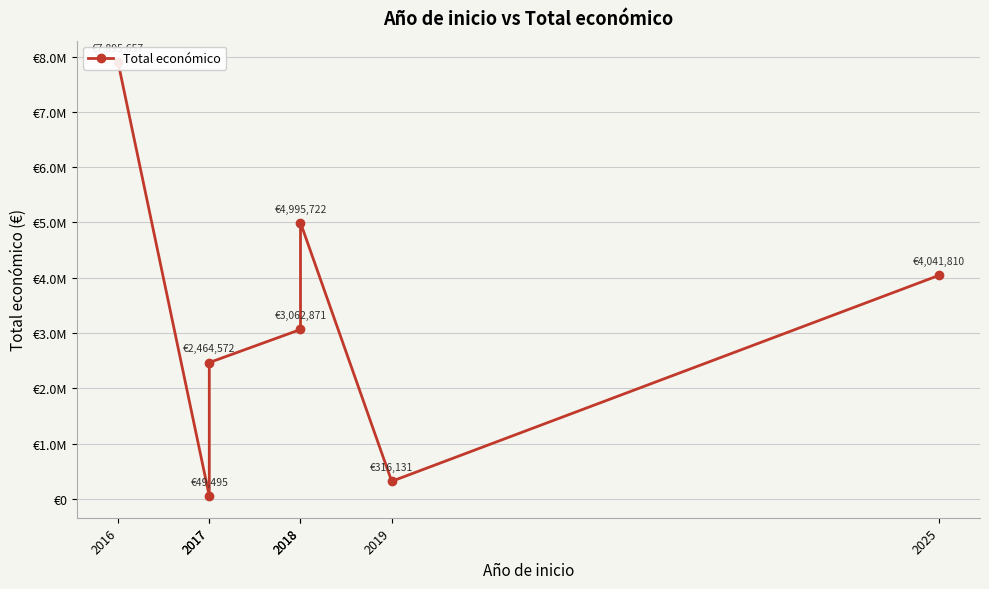

How many interior local peaks (higher than both neighbors) does the data have?

1